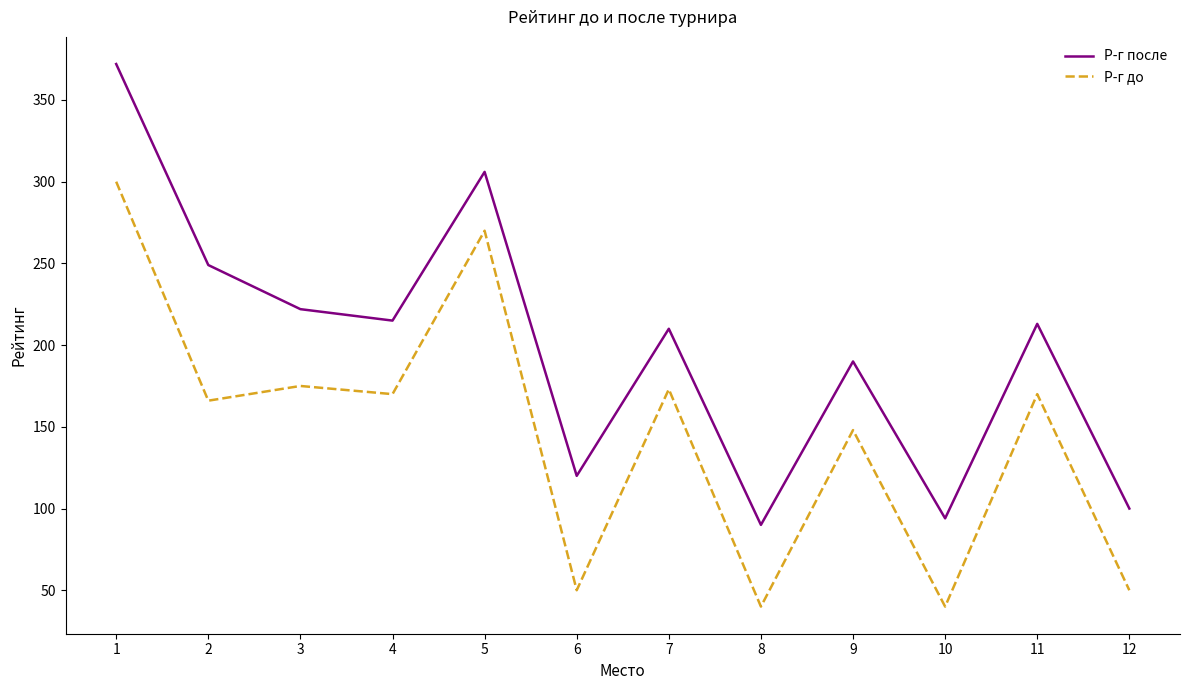

True or false: Р-г до has a value of 170 at 4.

True